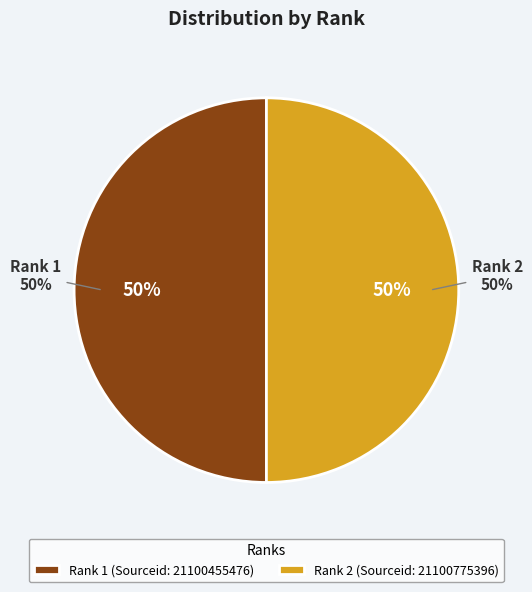

Combined, do Rank 1 and Rank 2 account for over 50%?

Yes